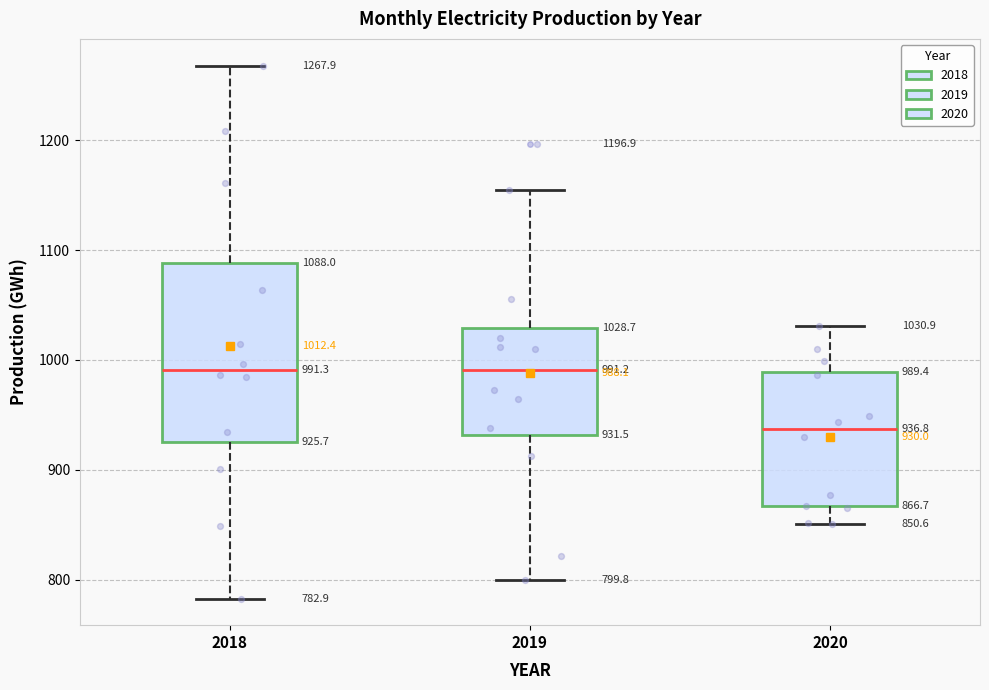

Which box has the lowest median line?

2020